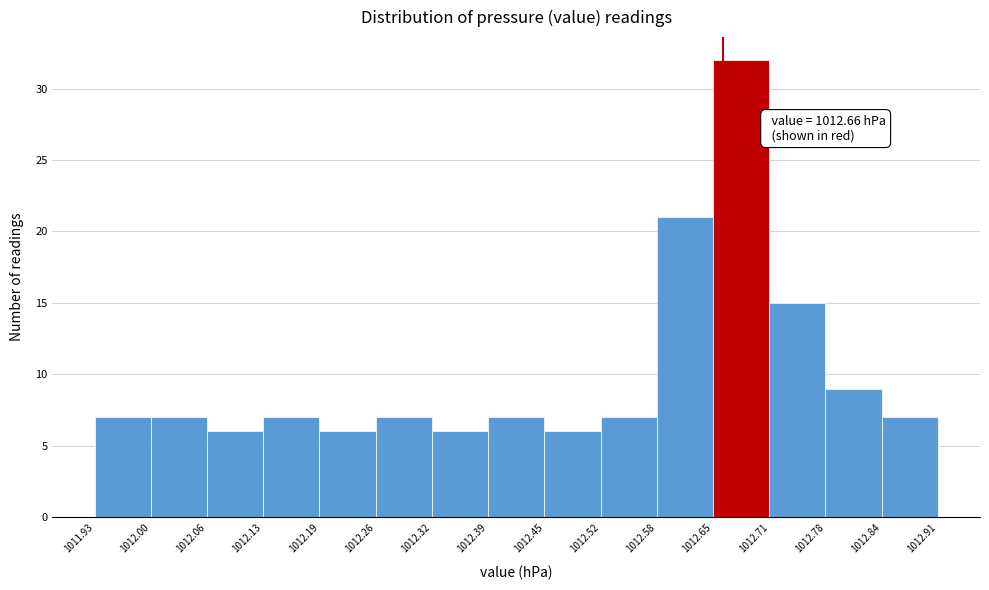

Over which range of the x-axis is the bar tallest?

1012.65 to 1012.71